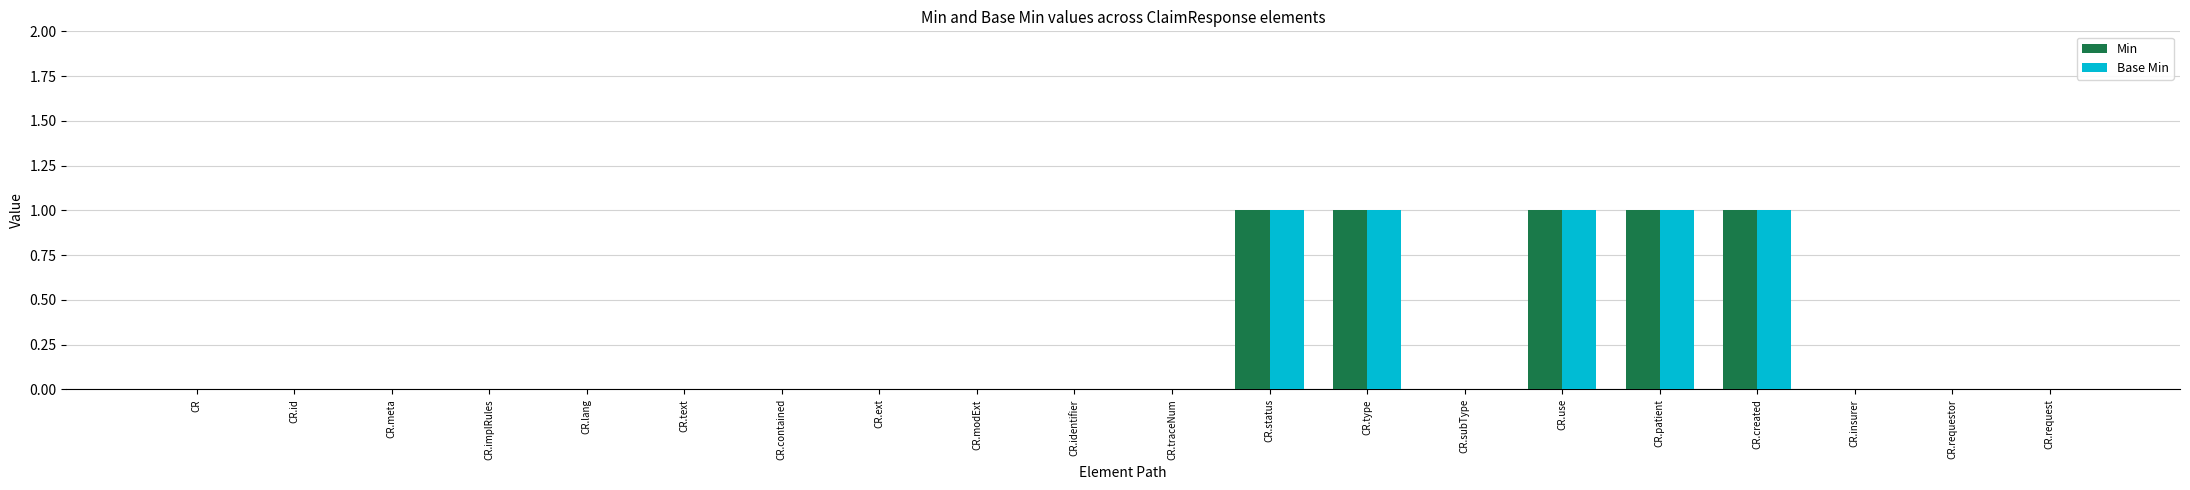

True or false: Base Min has a value of -1 at CR.traceNum.

False